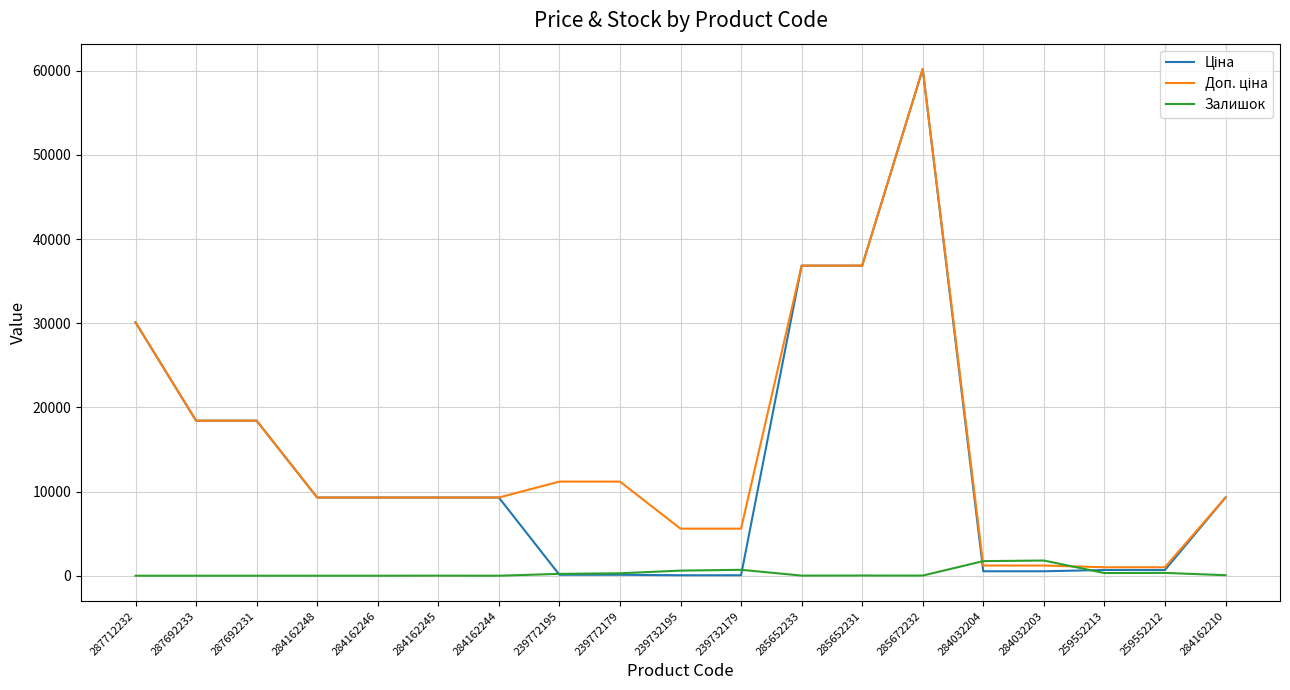

The Залишок series shows 334.0 at 259552212. True or false?

True